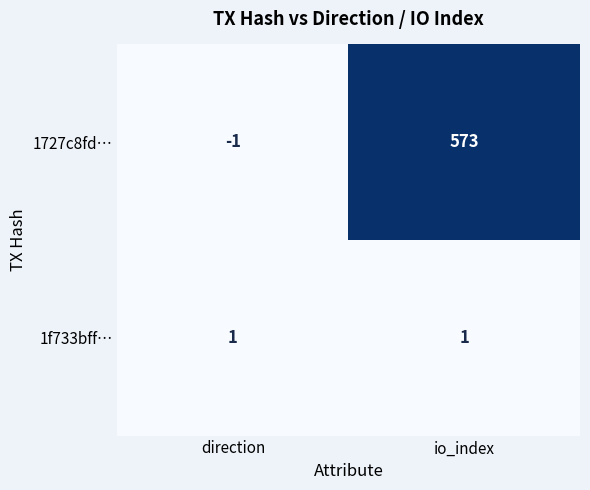

Between direction and io_index, which series saw the biggest shift?

1727c8fd…